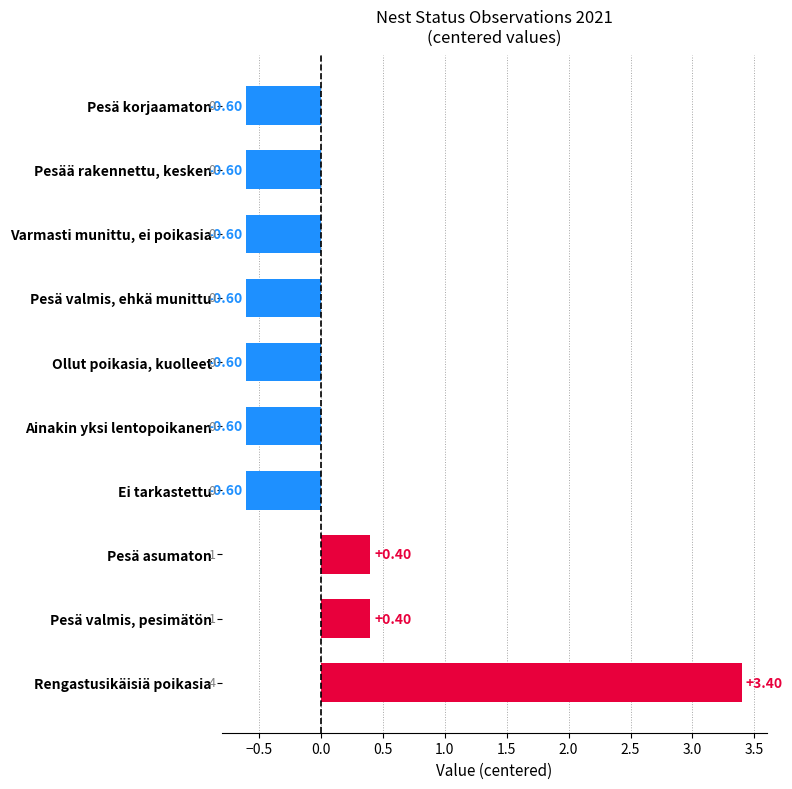

Does the chart contain any negative values?

Yes